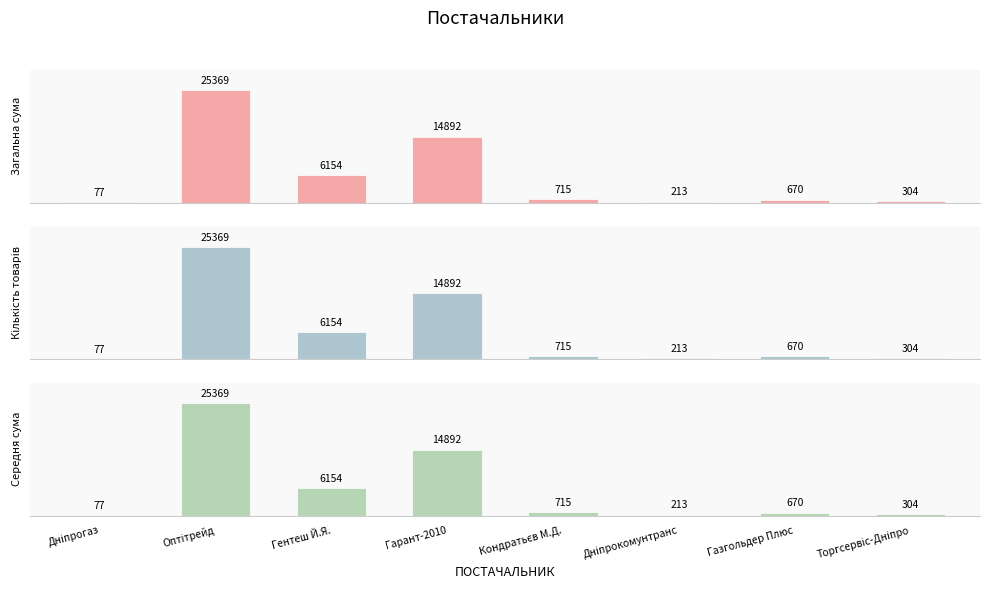

How many bars are there in each group?

3